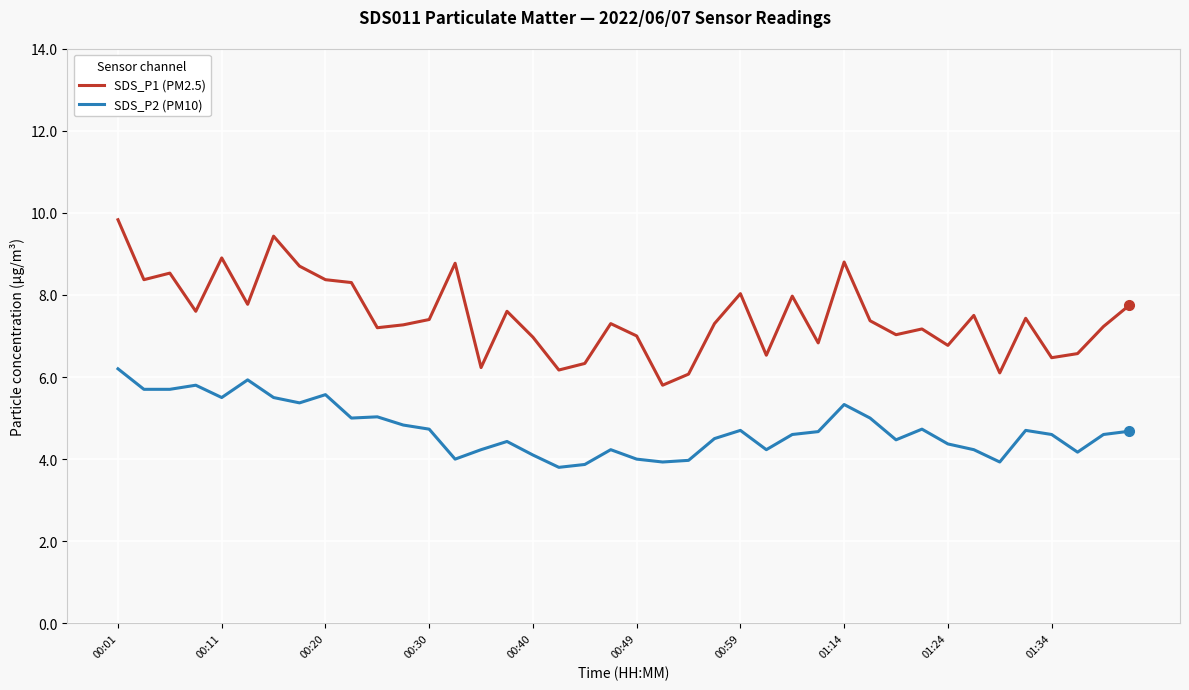

What is the maximum value shown in the chart?

9.8